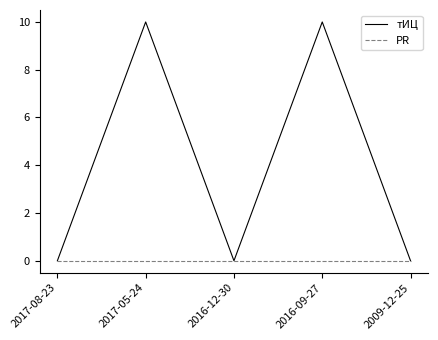

Is the value of PR at 2017-05-24 greater than the value of тИЦ at 2017-05-24?

No